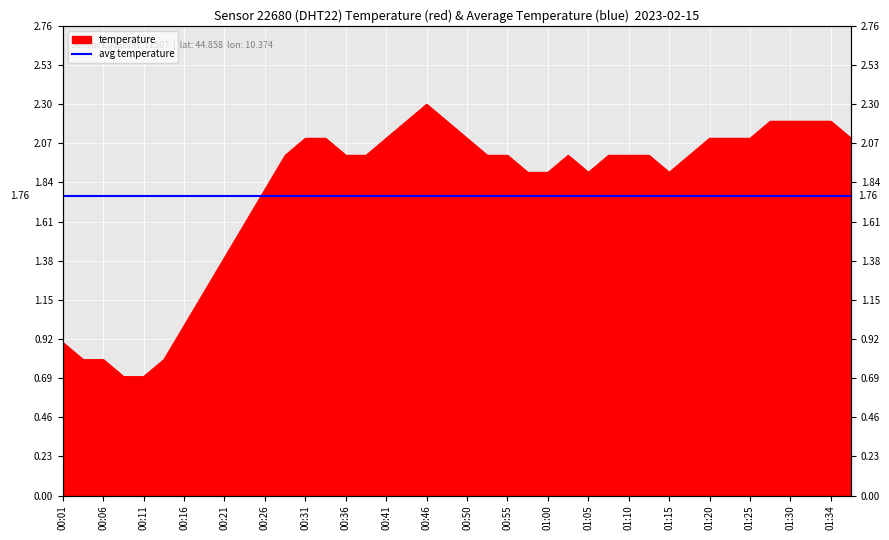

What is the ratio of the value at 01:08 to the value at 01:05?

1.1